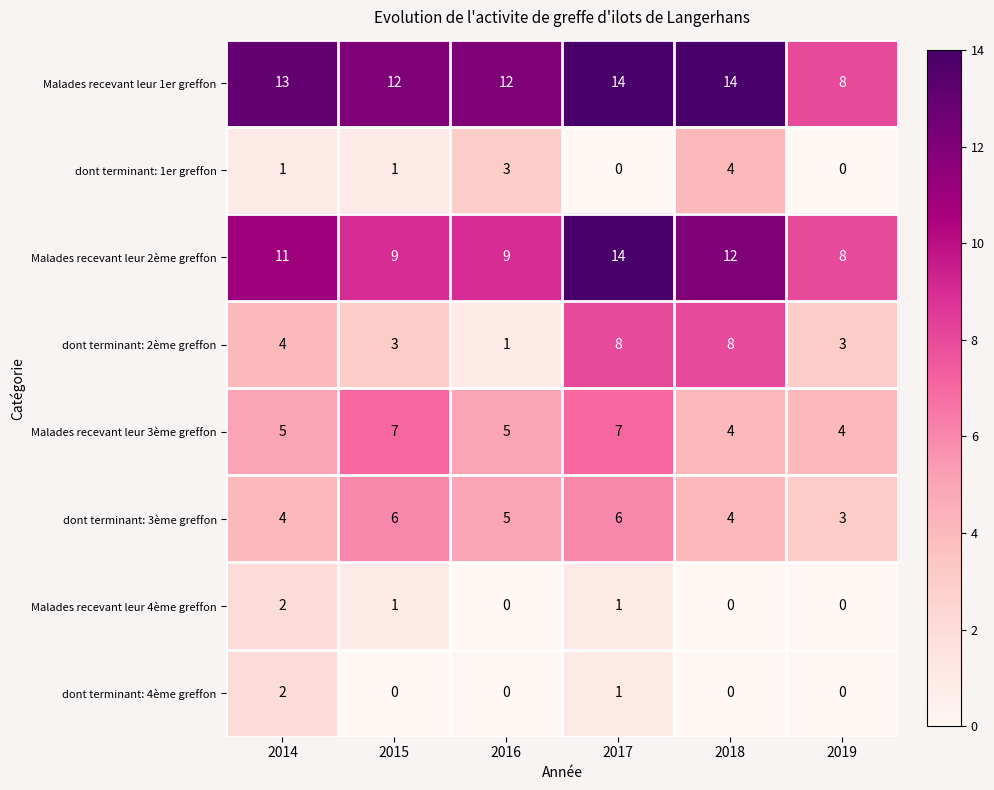

The Malades recevant leur 2ème greffon series shows 5 at 2016. True or false?

False